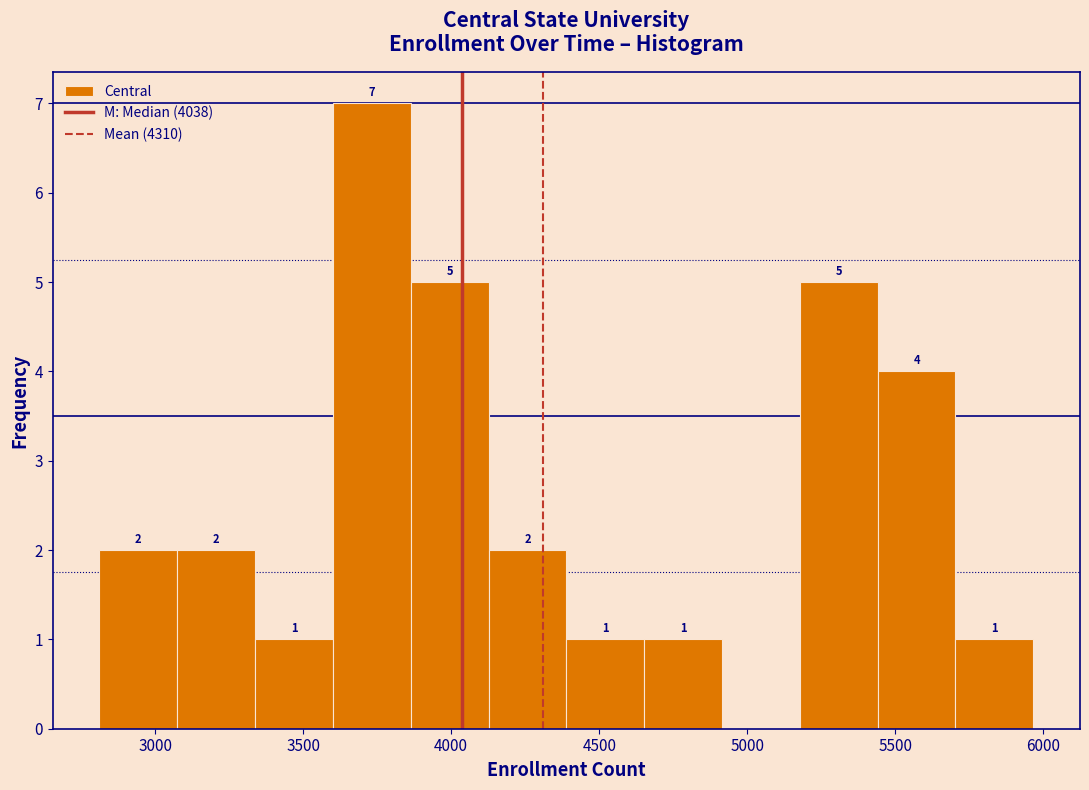

Over which range of the x-axis is the bar tallest?

3600 to 3850